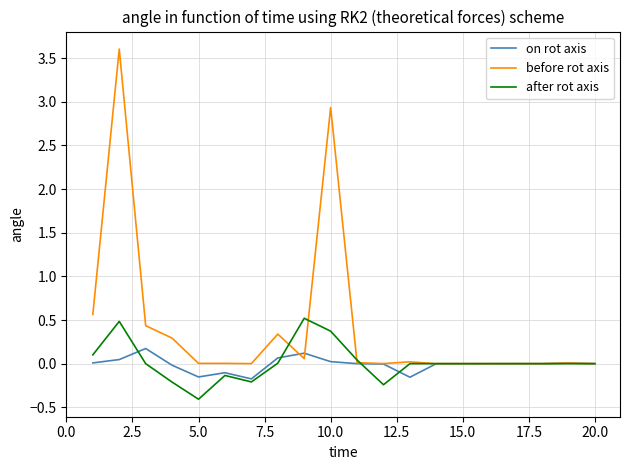

What is the greatest value displayed?

3.6